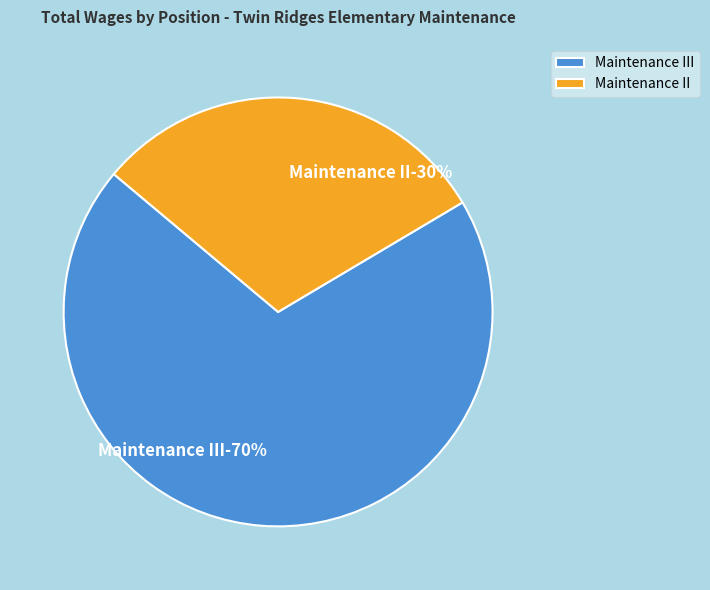

Is the sum of Maintenance III and Maintenance II greater than half?

Yes